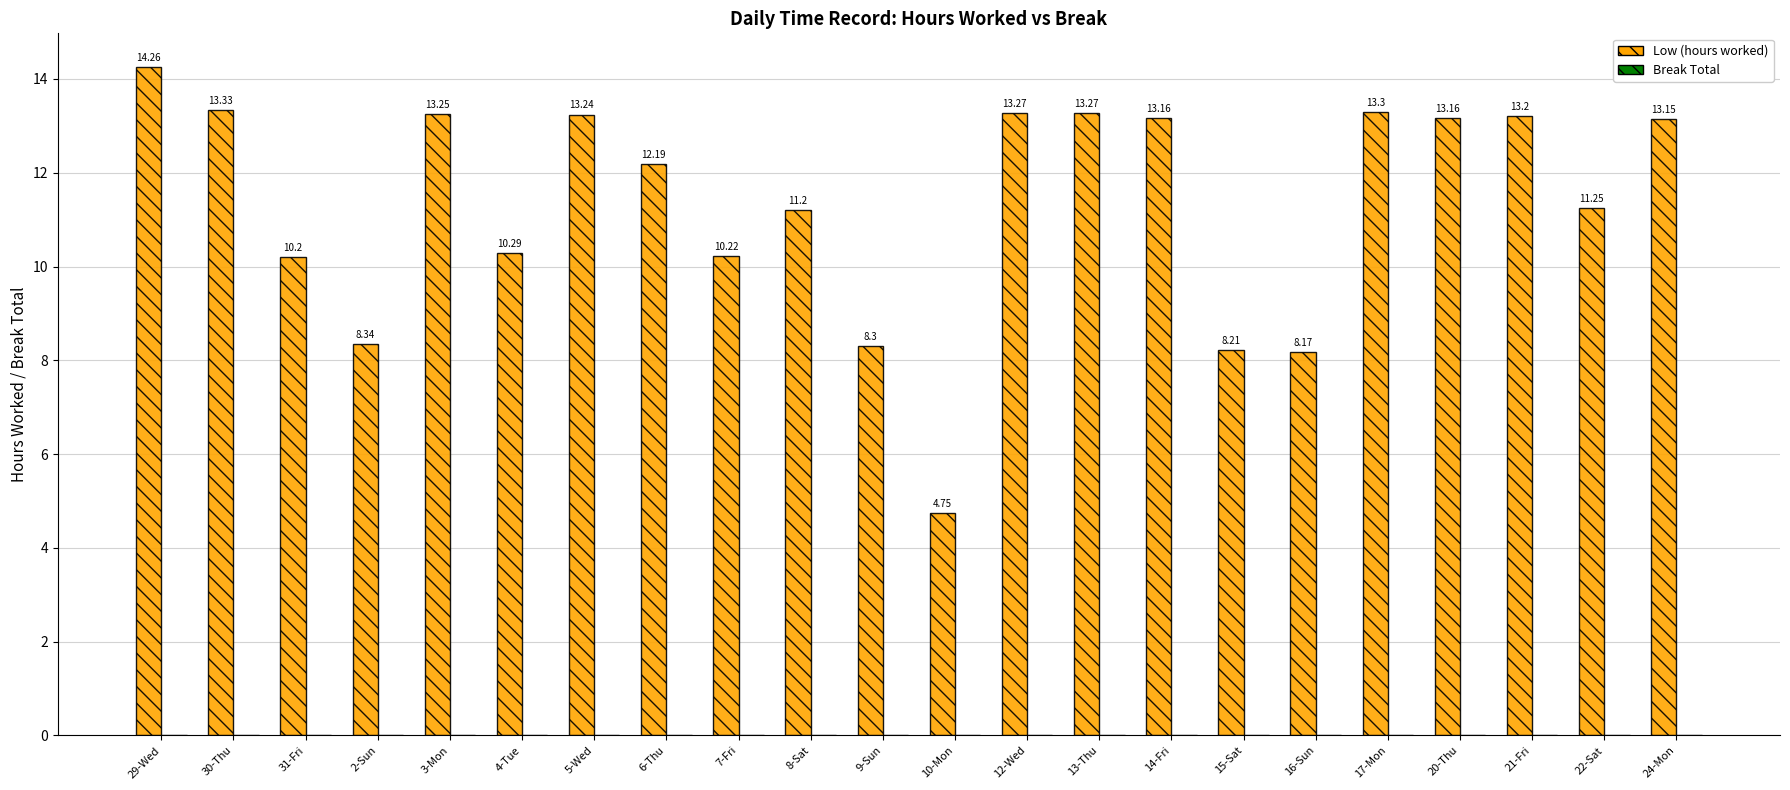

What is the sum of all values?

249.7